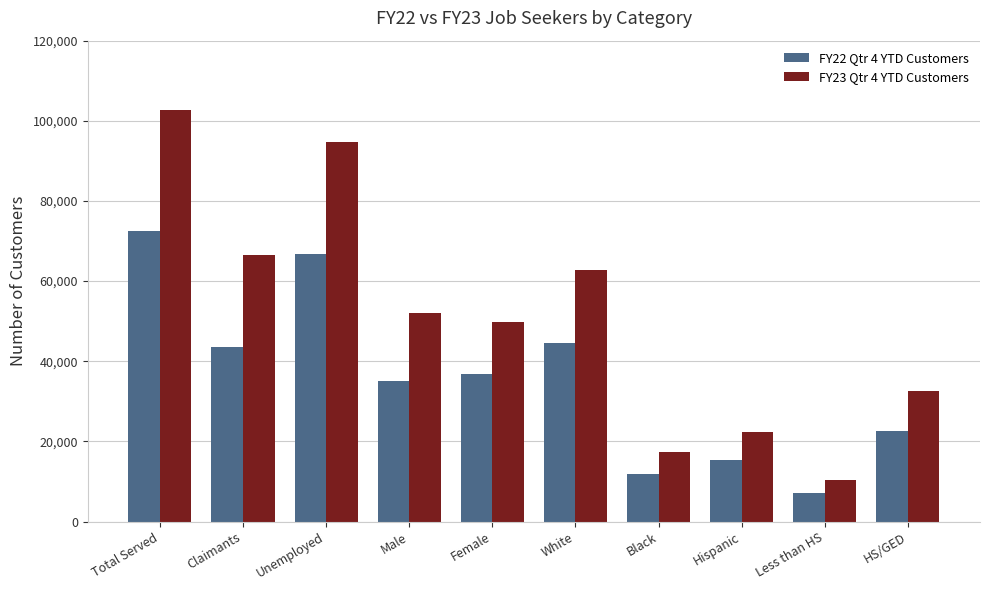

How many bars are there in each group?

2